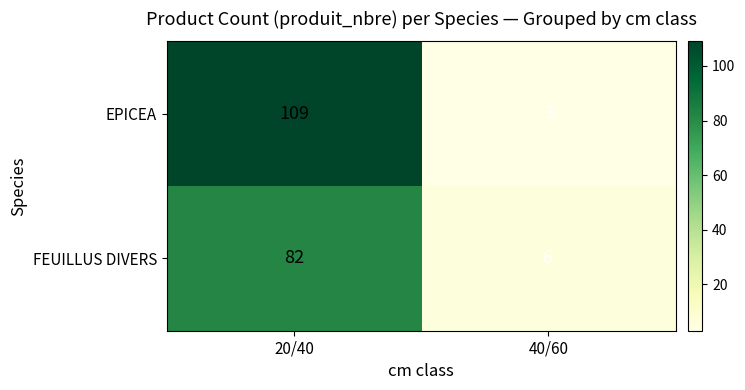

At which category does the chart reach its peak across all series?

20/40